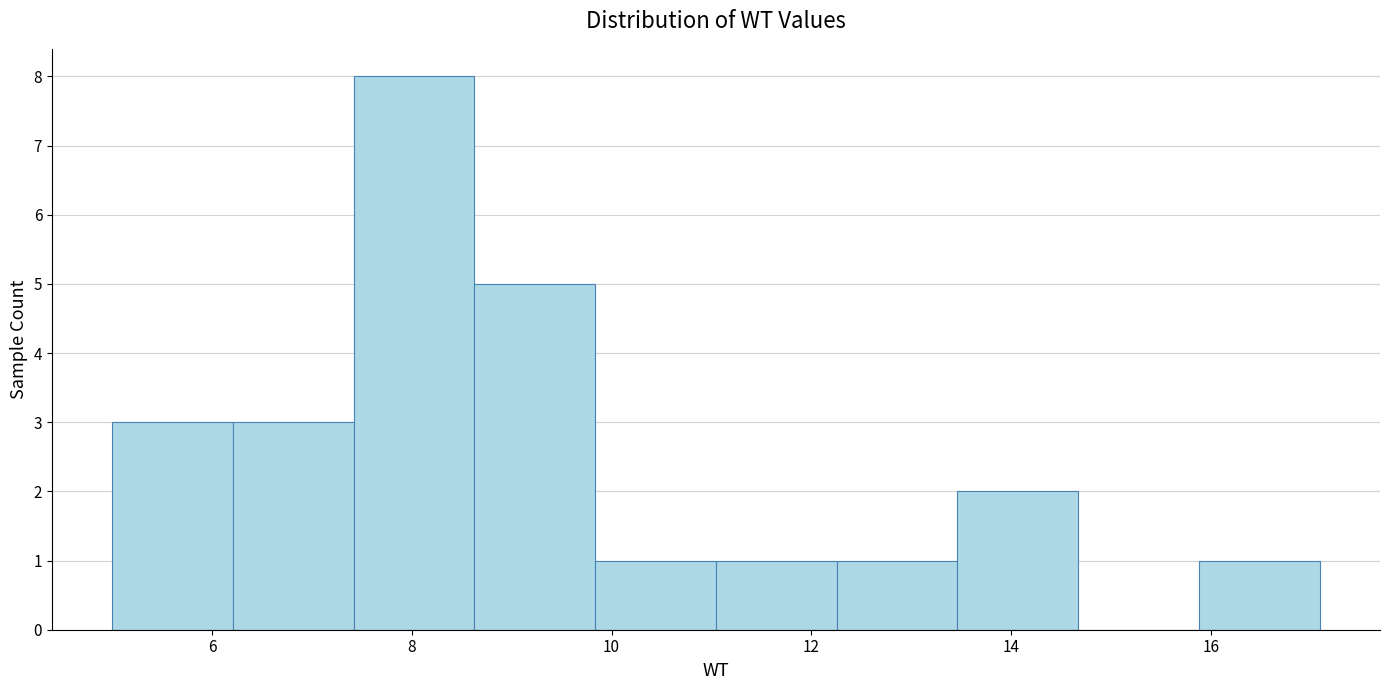

Which range on the x-axis has the tallest bar?

7.4 to 8.6